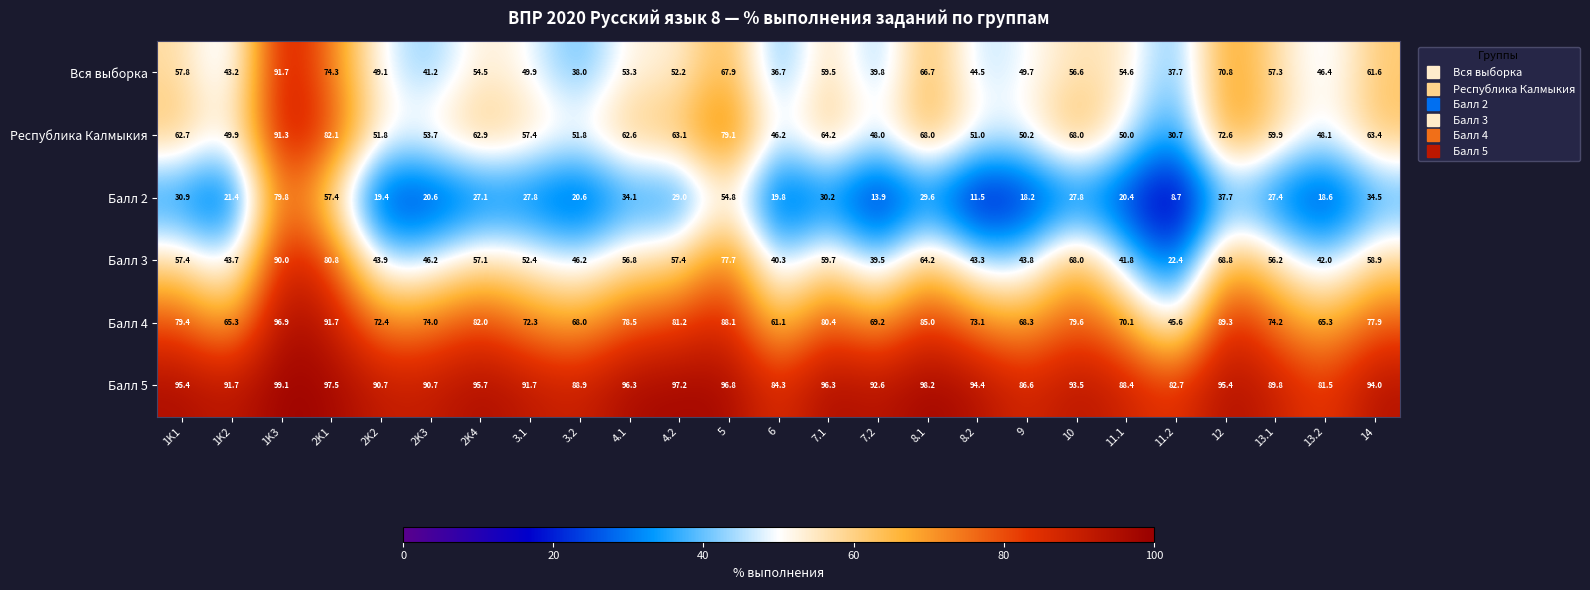

What is the total value across all series at 3.2?

313.5